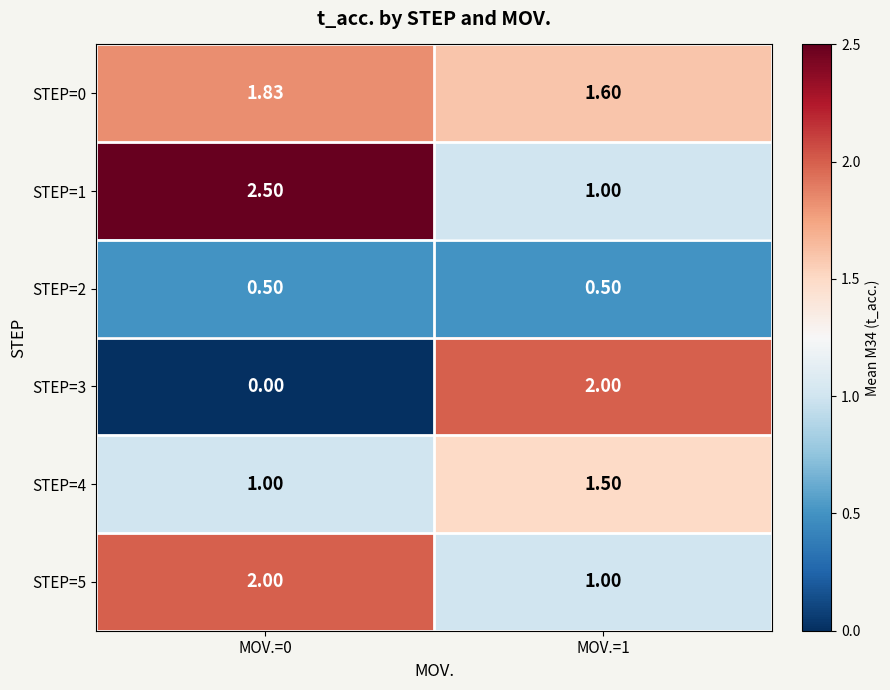

At which category is the sum across all series the highest?

MOV.=0